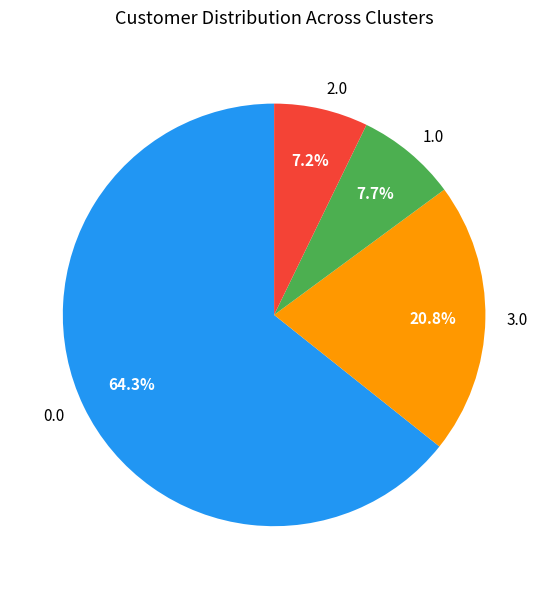

What percentage is the 2.0 slice, to the nearest percent?

7%